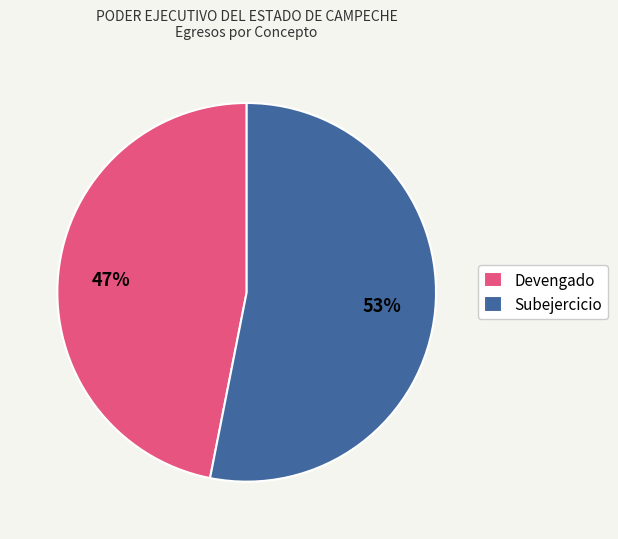

Between Subejercicio and Devengado, which is larger?

Subejercicio